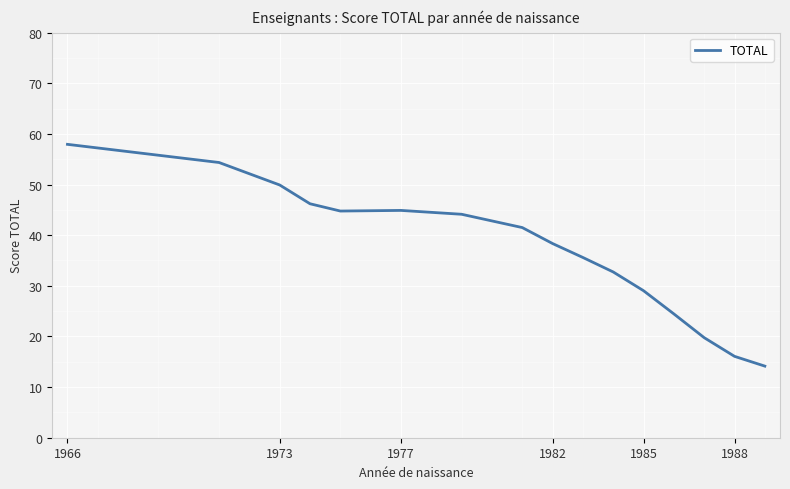

What is the difference between the maximum and minimum values?

43.8